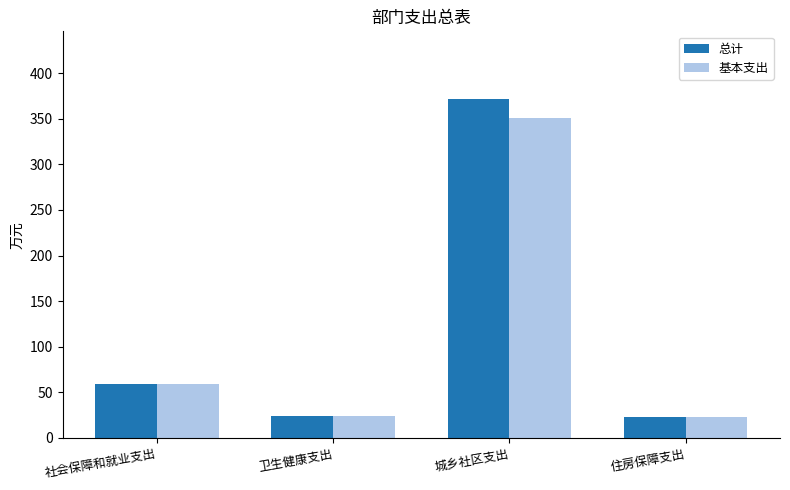

The 总计 series shows 24.0 at 卫生健康支出. True or false?

True